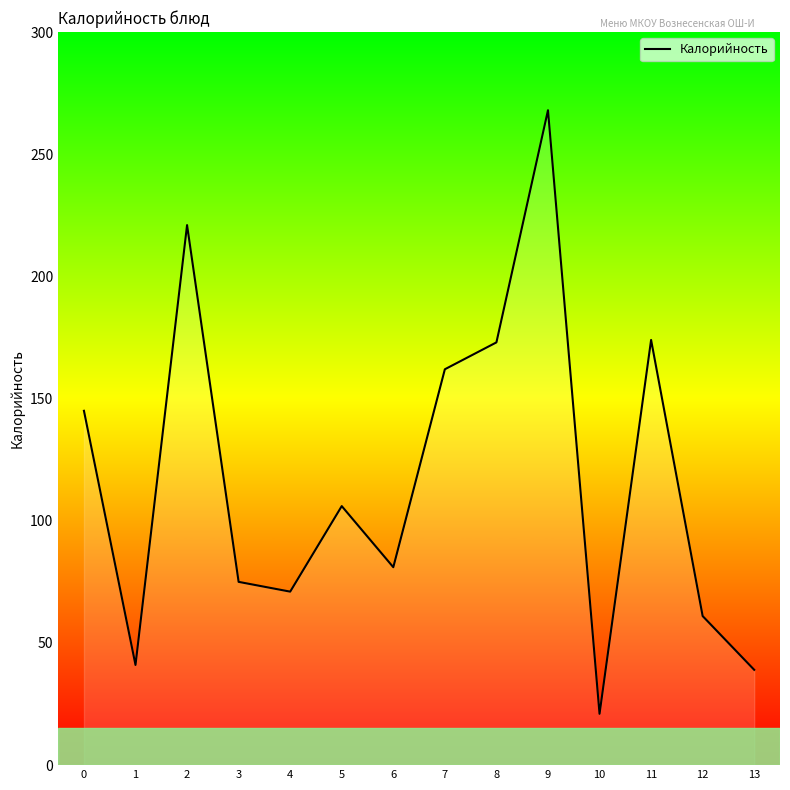

What value does the data have at 4, to the nearest 10?

70